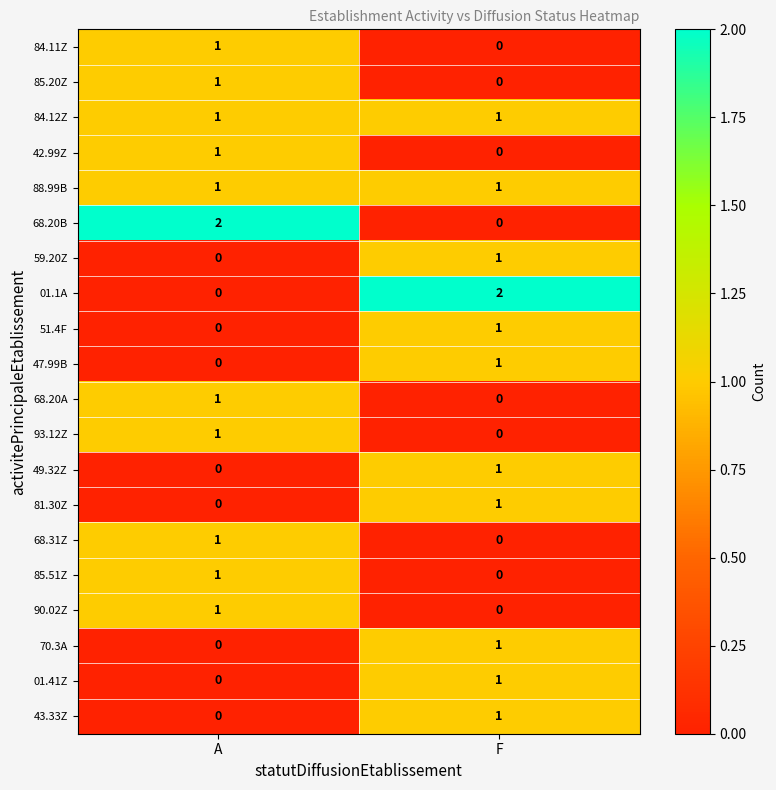

Which category has the highest value in the 59.20Z series?

F